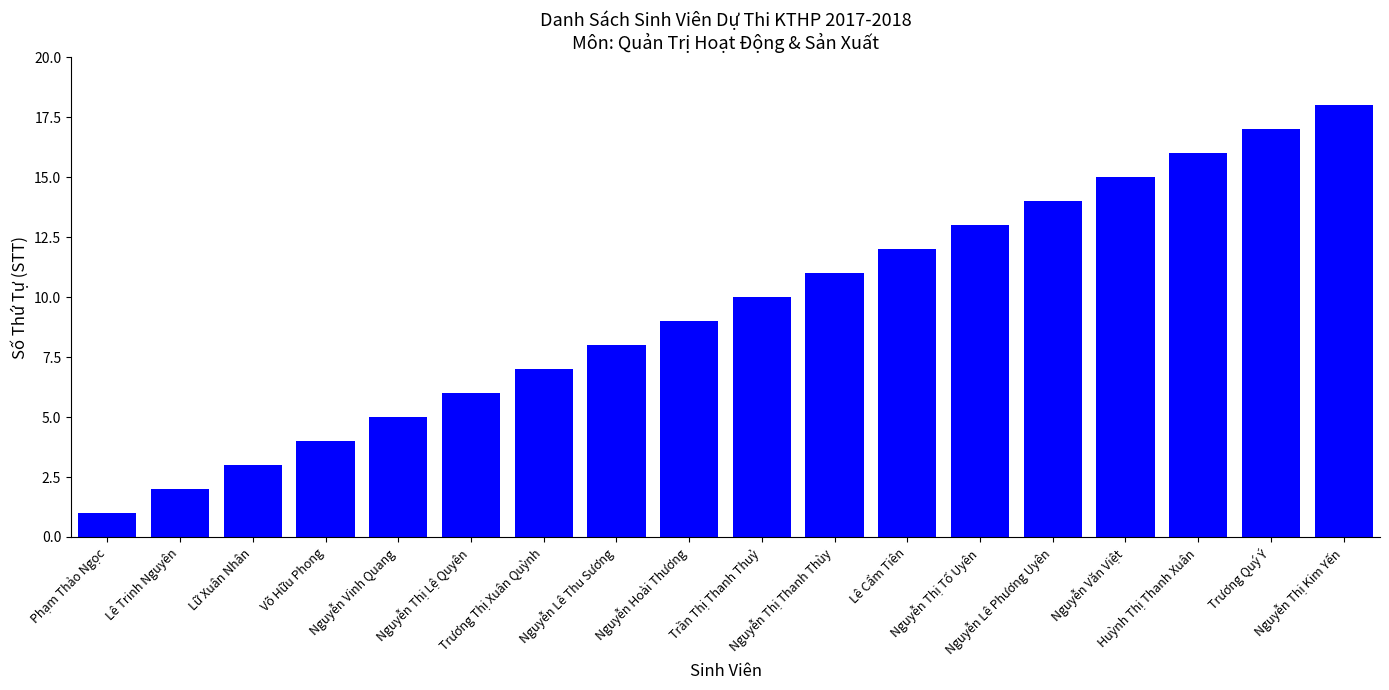

Reading left to right, what are all the values shown in this chart?

1	2	3	4	5	6	7	8	9	10	11	12	13	14	15	16	17	18